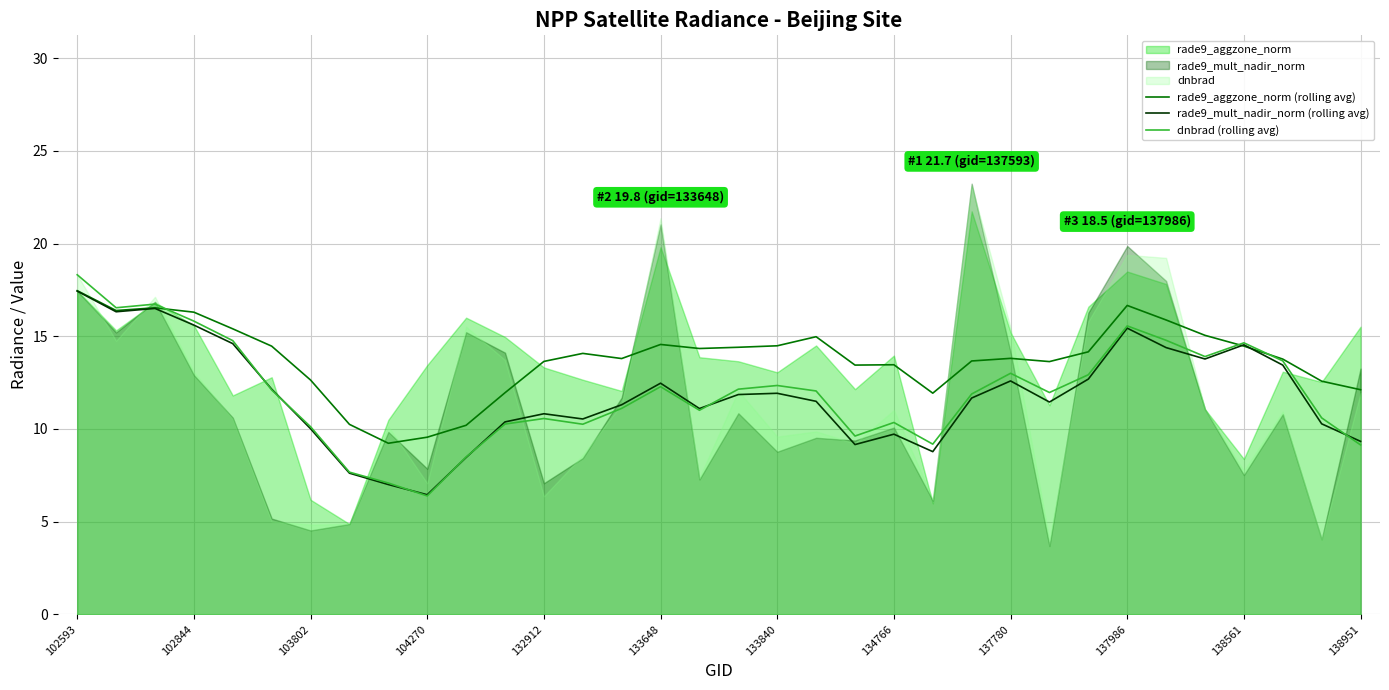

The dnbrad (rolling avg) series shows 4.5 at 133840. True or false?

False